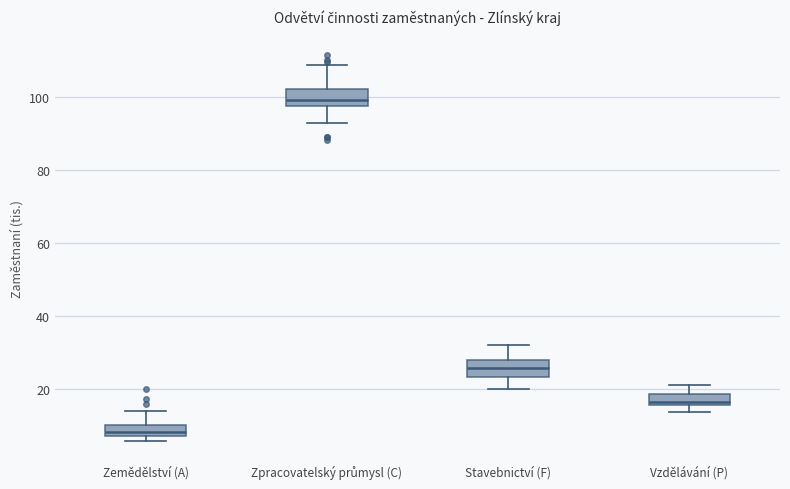

Which box has the highest median line?

Zpracovatelský průmysl (C)